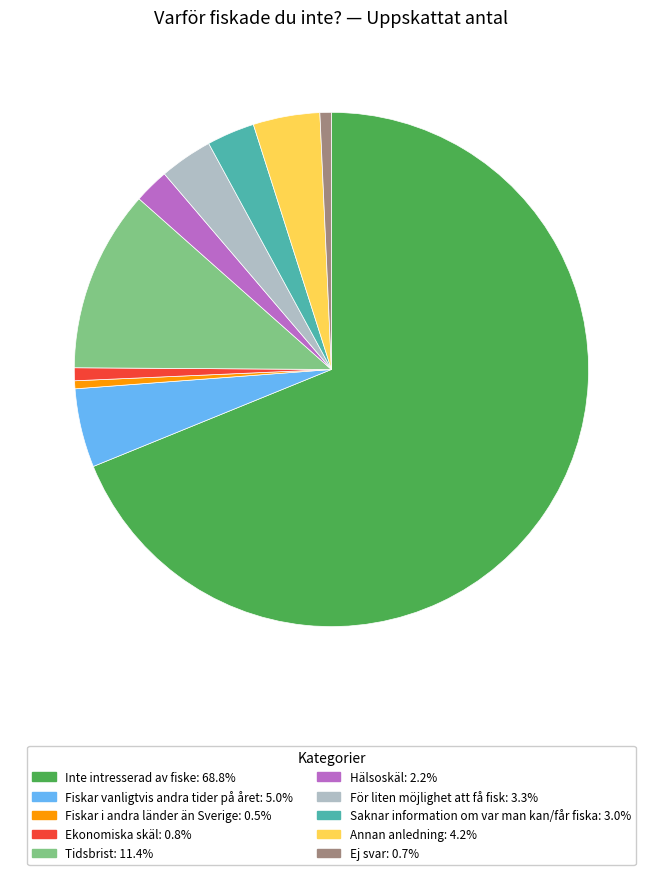

Combined, do Ej svar and Annan anledning account for over 50%?

No